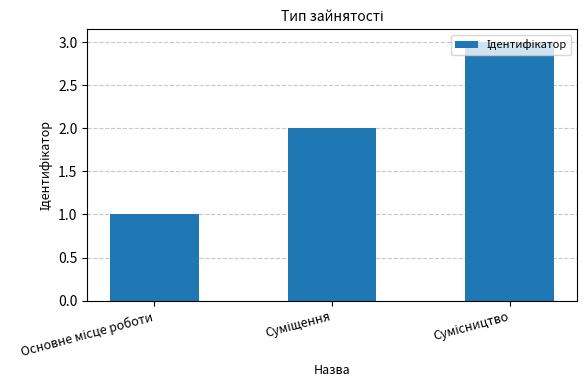

What is the maximum value shown in the chart?

3